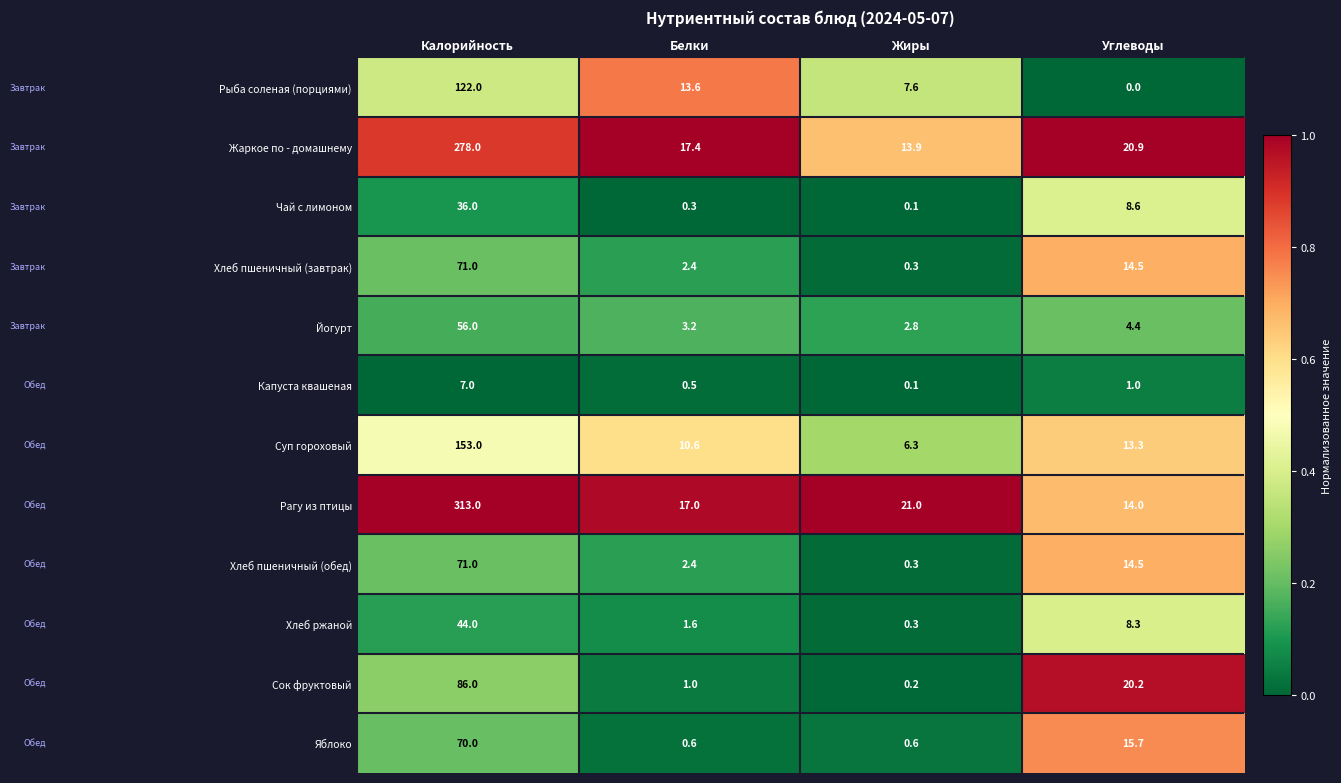

How many data points does each series have?

4